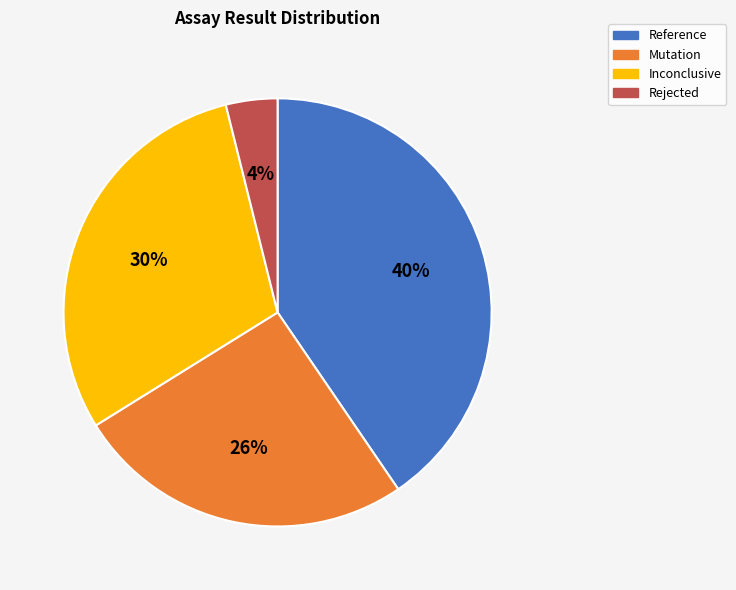

How many segments does this pie chart have?

4